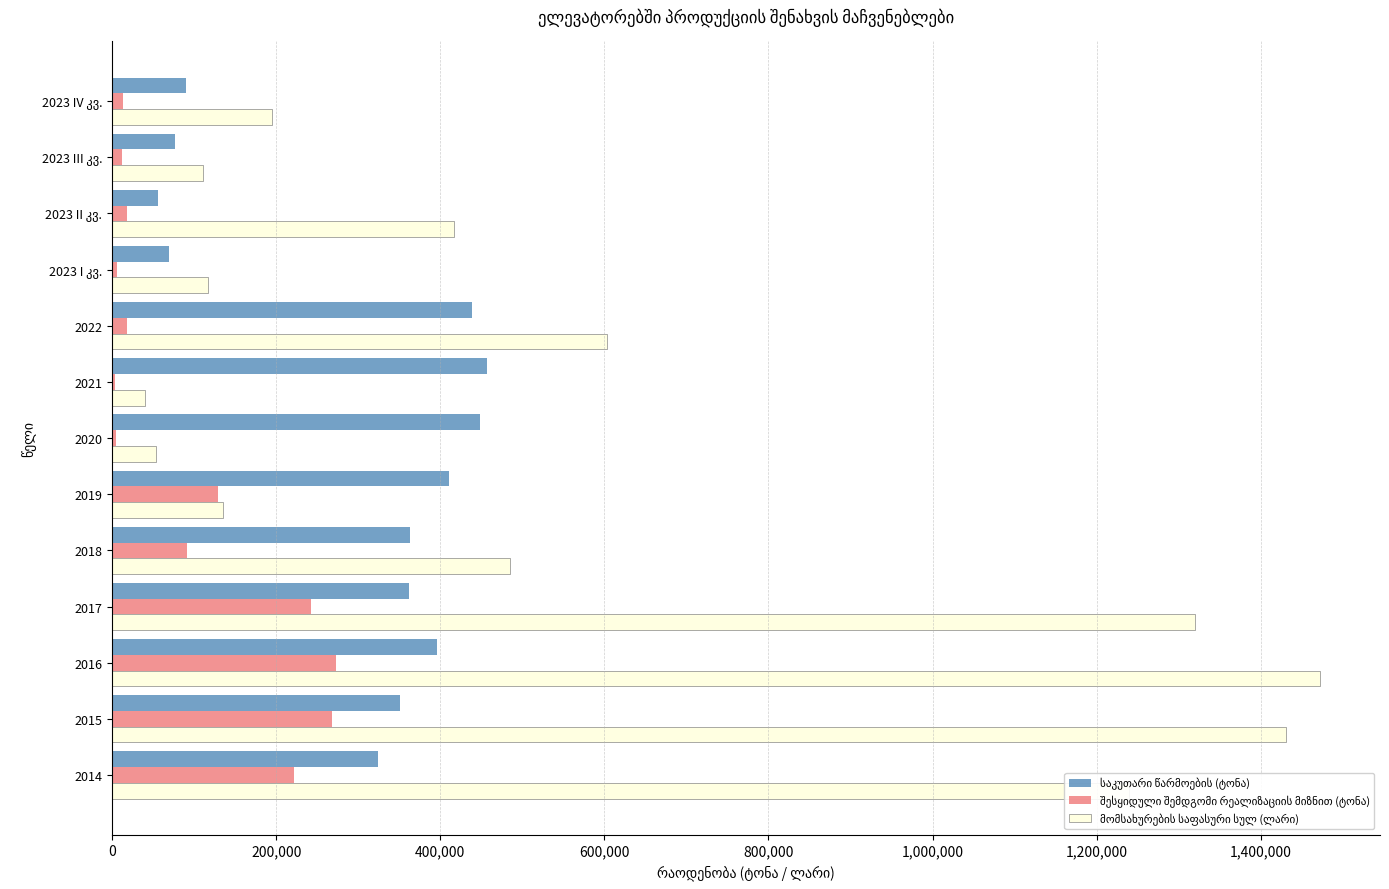

Count the number of data series in this chart.

3